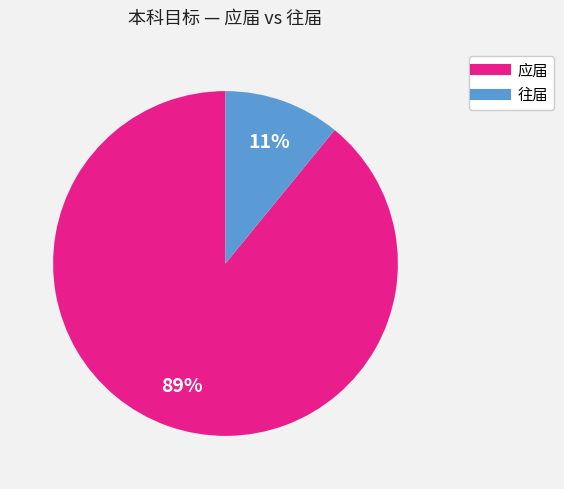

Is there a majority slice in this chart?

Yes